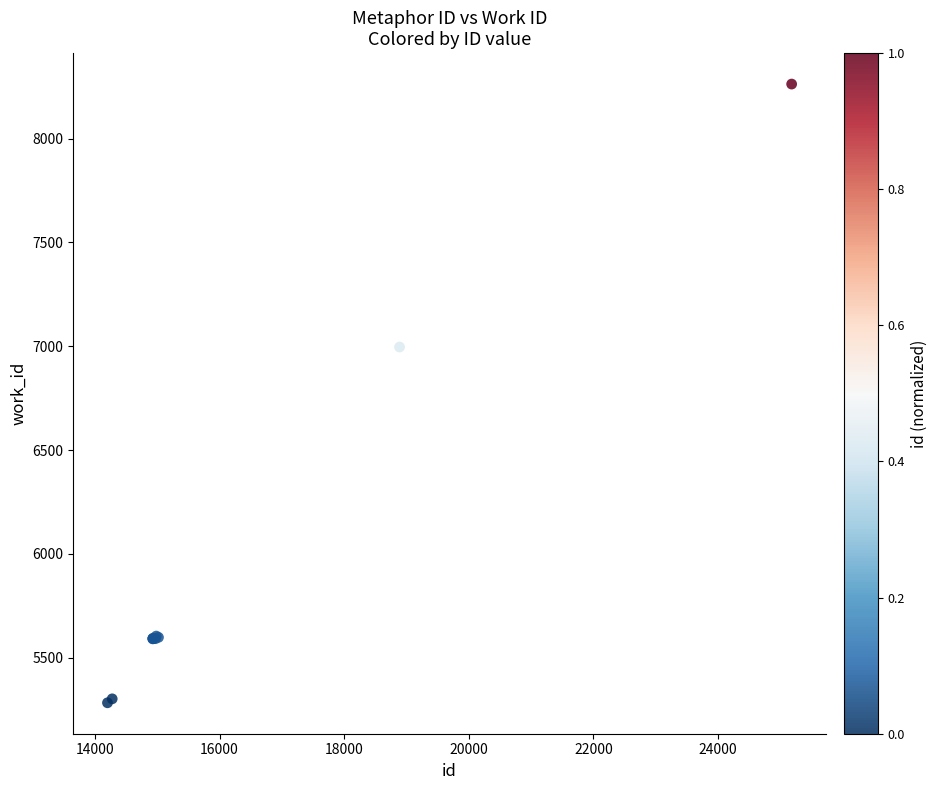

What Y value in the scatter plot is closest to 6773?

6996.6